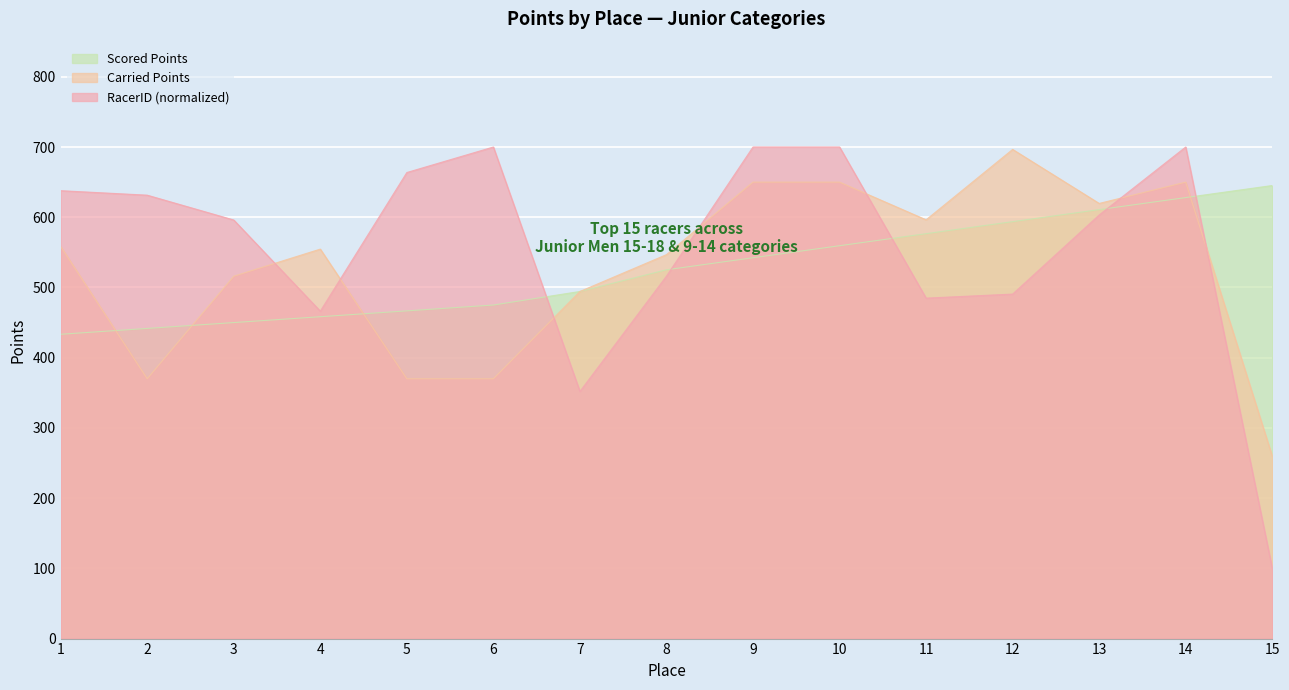

How many times do Scored Points and RacerID (scaled) cross each other?

5